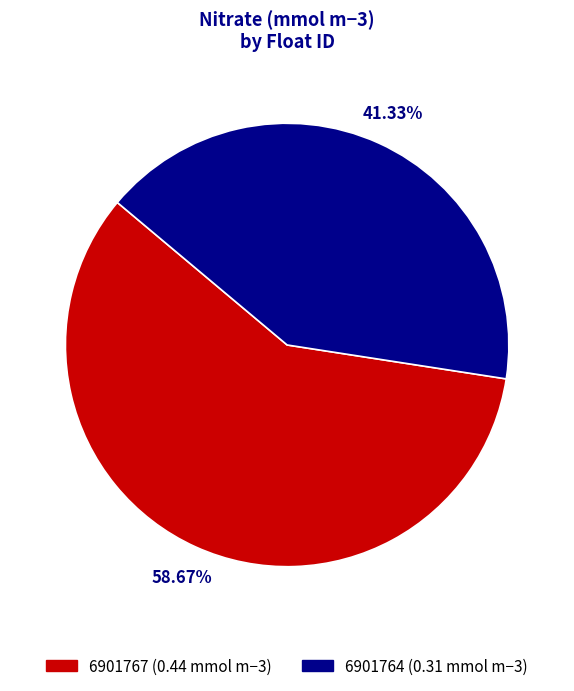

Combined, what portion of the pie is 6901764 and 6901767?

100.0%